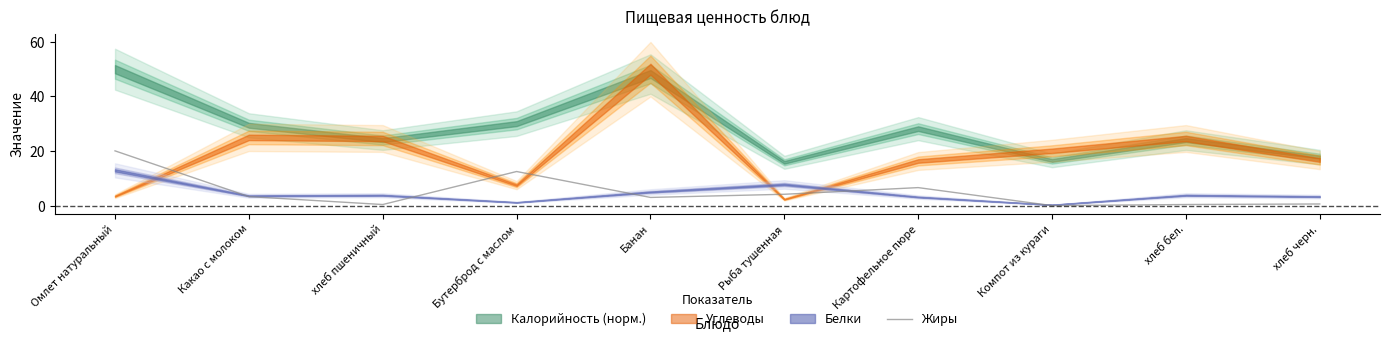

How many categories are shown in the chart?

10